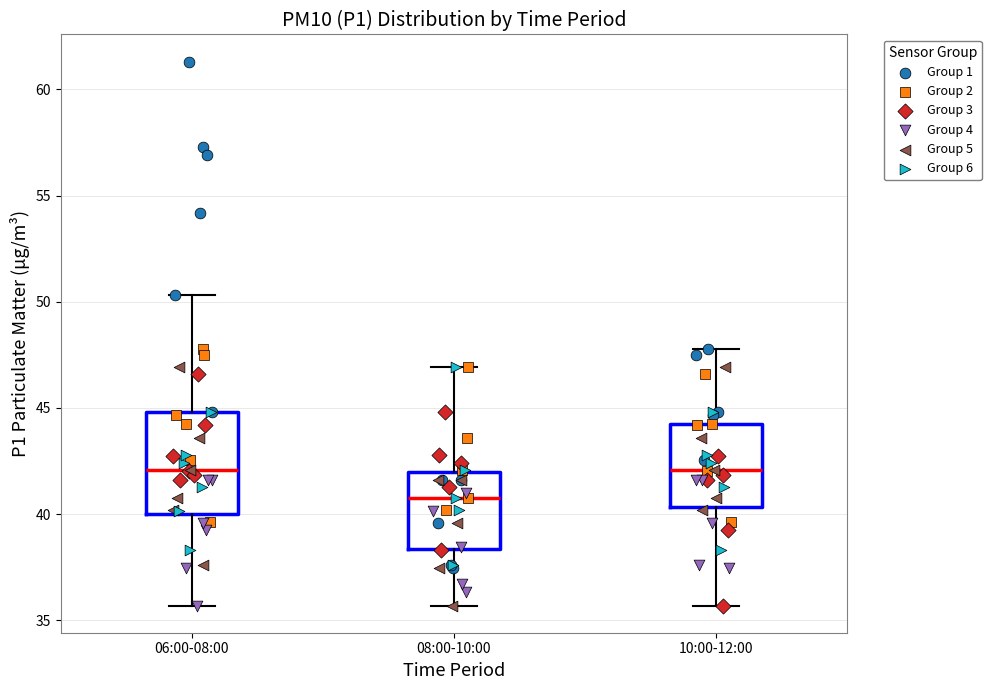

Reading left to right, read every box against the y-axis: the position of its median line, the range the box covers, and the ends of its whiskers. The values are not printed on the chart, so give them approximately, as read against the axis.

06:00-08:00: median 42.0, box 40.0 to 45.0, whiskers 35.5 to 50.5
08:00-10:00: median 41.0, box 38.5 to 42.0, whiskers 35.5 to 47.0
10:00-12:00: median 42.0, box 40.5 to 44.0, whiskers 35.5 to 48.0